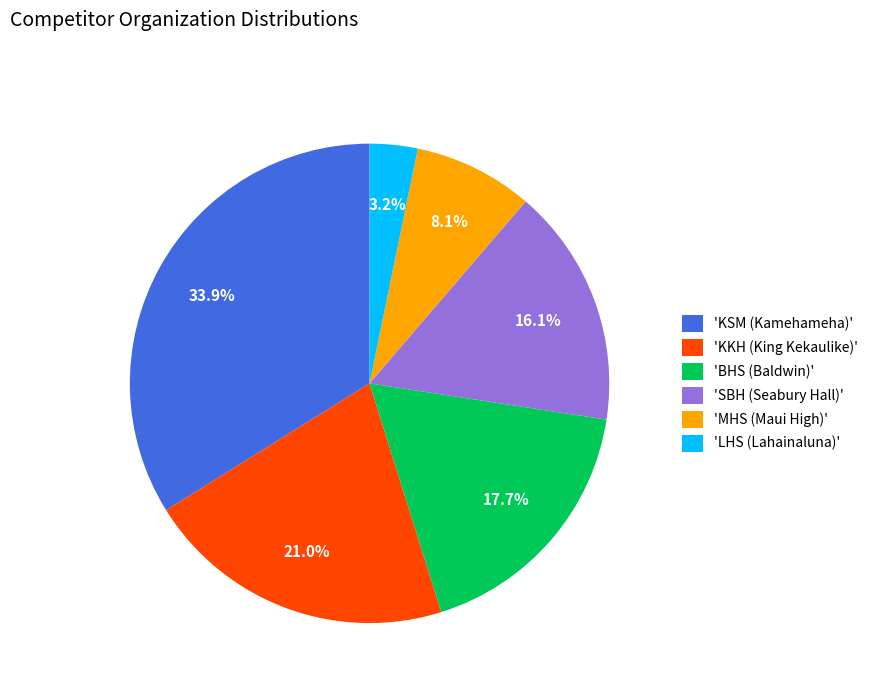

Rank the categories by value from highest to lowest.

'KSM (Kamehameha)', 'KKH (King Kekaulike)', 'BHS (Baldwin)', 'SBH (Seabury Hall)', 'MHS (Maui High)', 'LHS (Lahainaluna)'